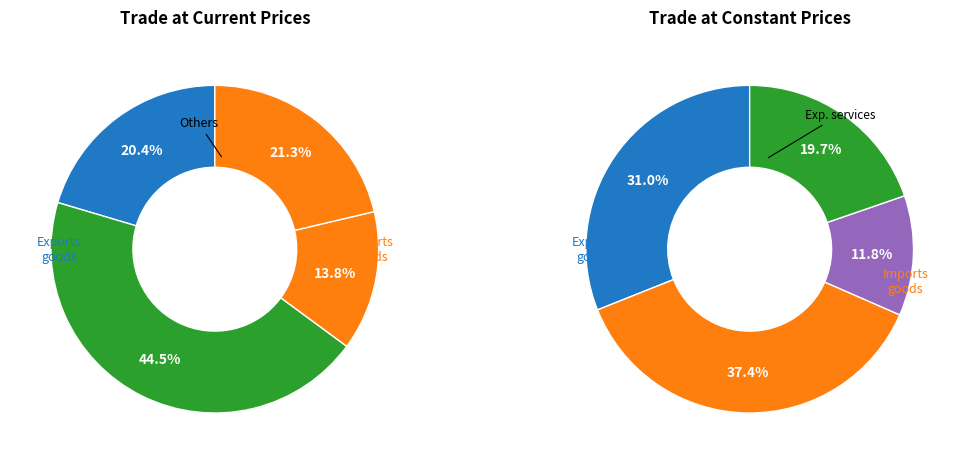

Is it true that 3 is 3% of the pie?

False